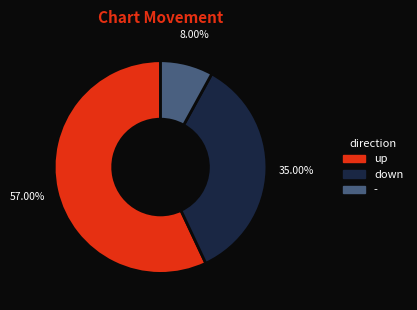

To the nearest percent, what percentage of the pie is -?

8%